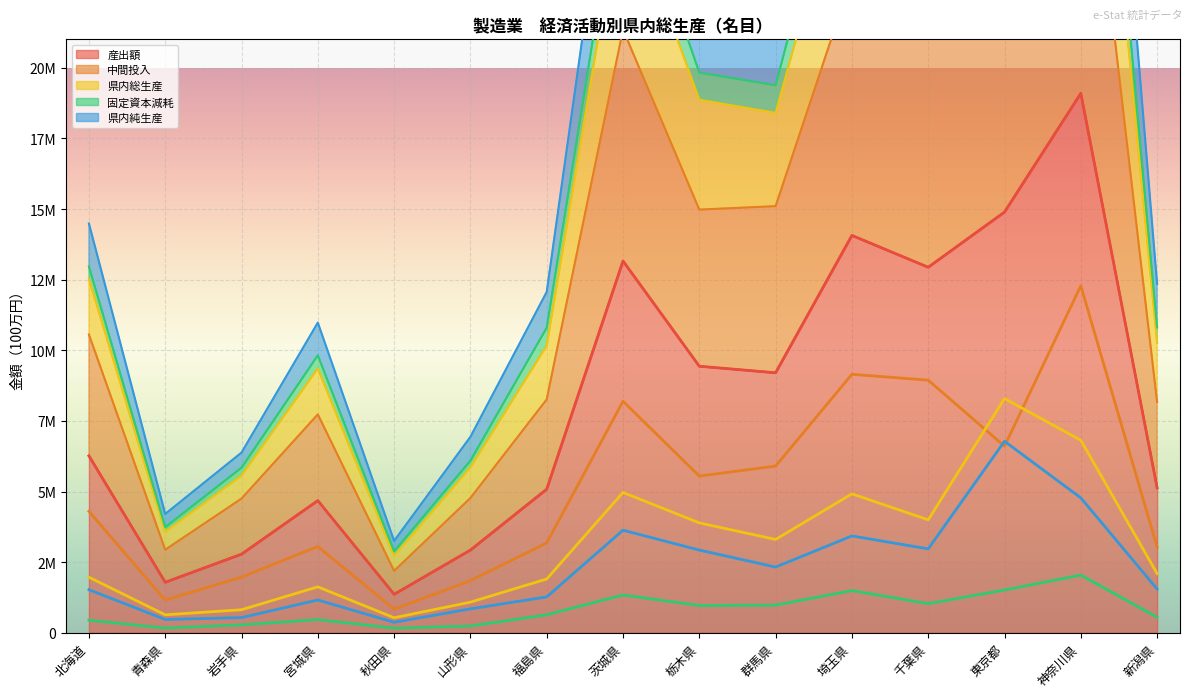

How many lines are shown in the chart?

5